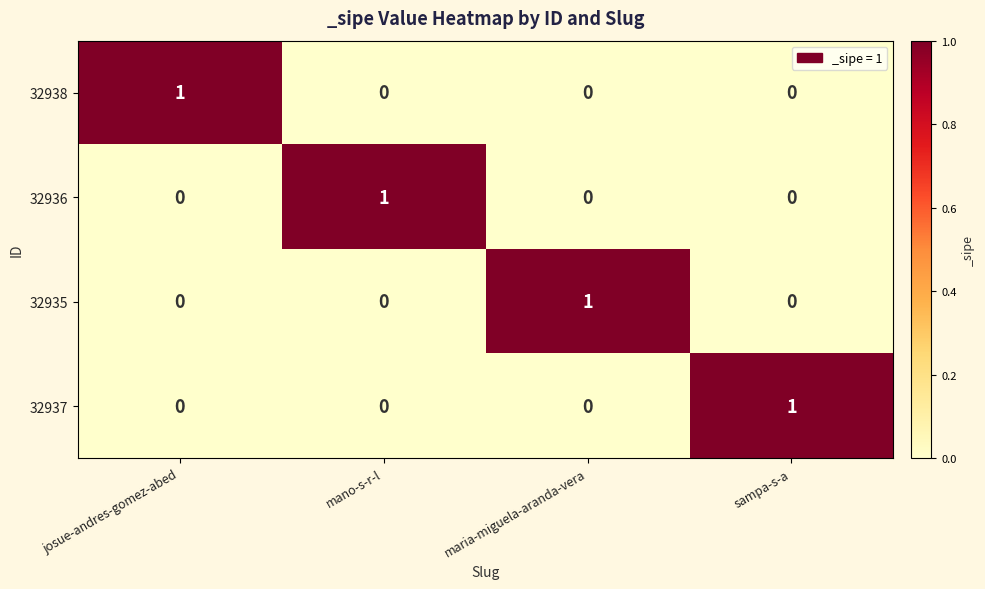

Is it true that 32936 equals 2 at mano-s-r-l?

False